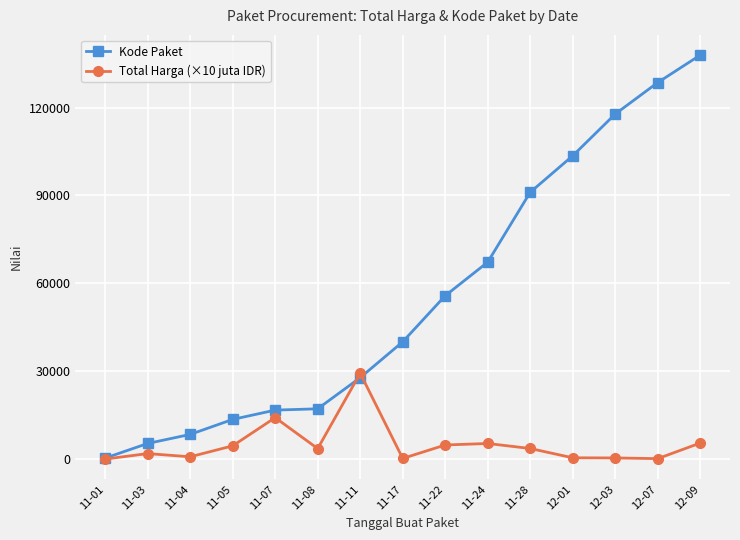

What is the difference between the Total Harga (×10 juta IDR) values at 11-28 and 11-07?

10524.6